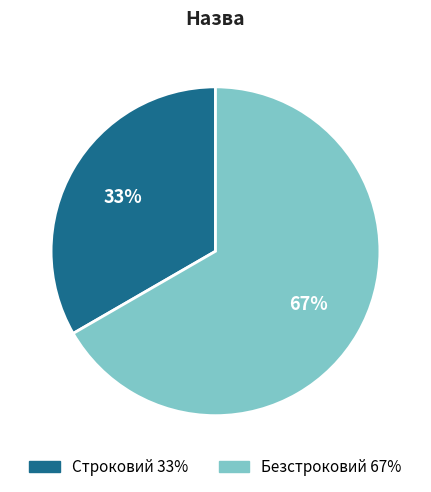

To the nearest percent, what is the average slice percentage?

50%